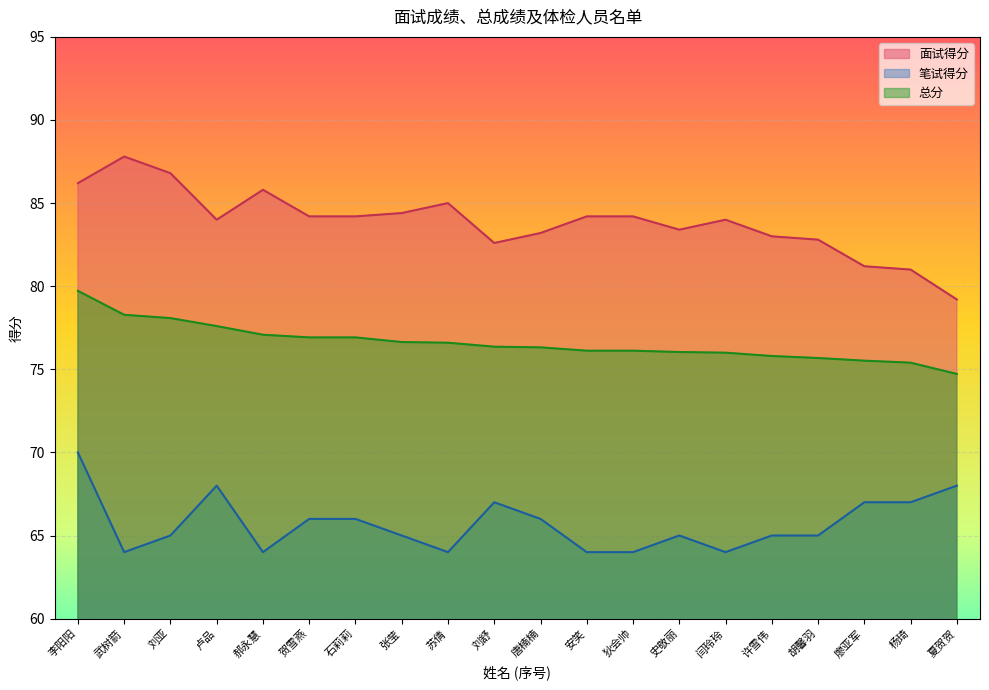

What value does the 笔试得分 series have at 夏贺贺?

68.0